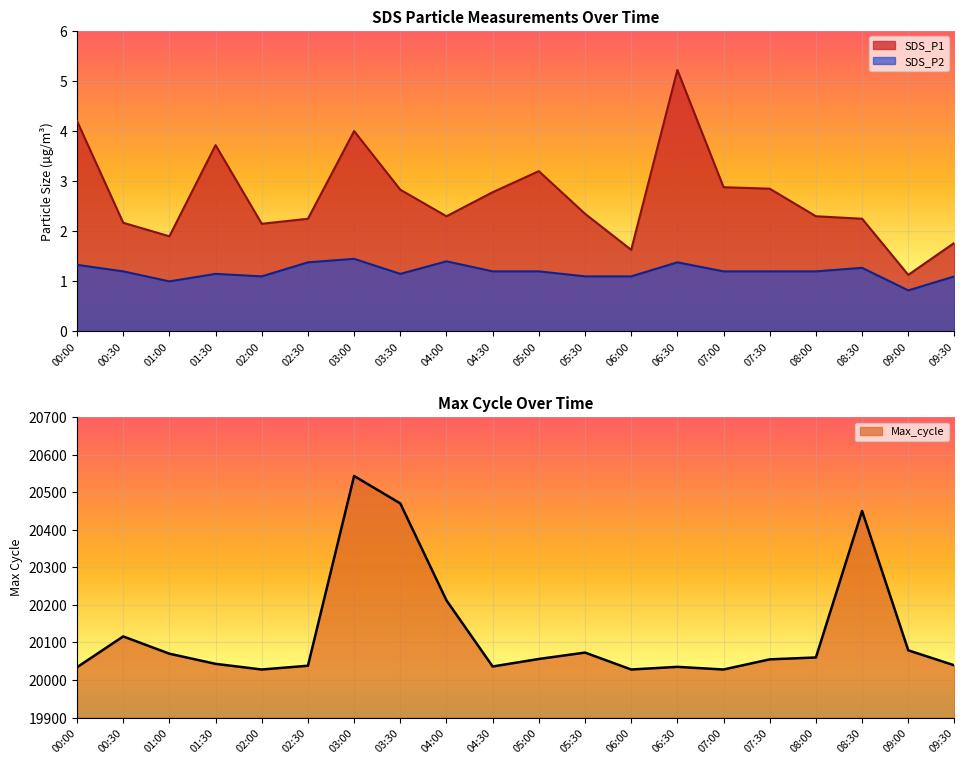

Rank the series at 02:30 from lowest to highest value.

SDS_P2, SDS_P1, Max_cycle